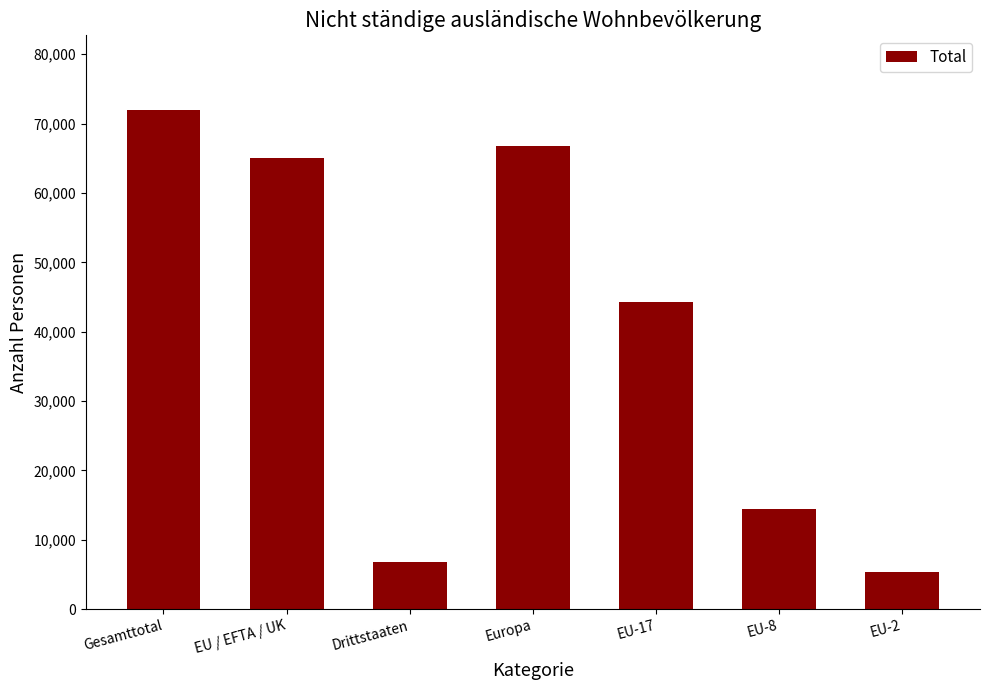

Are the bars horizontal?

No